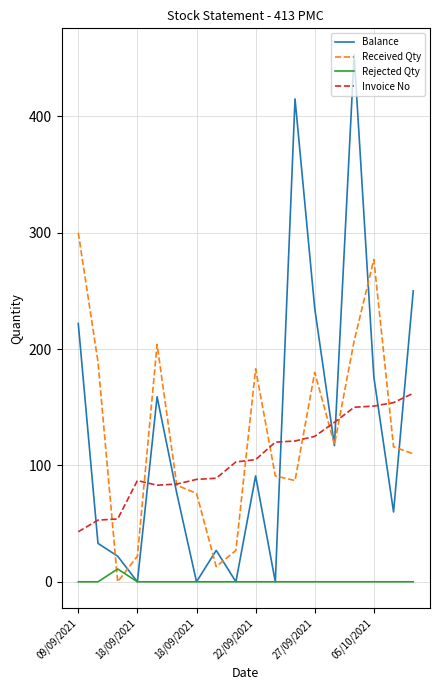

How many lines are shown in the chart?

4